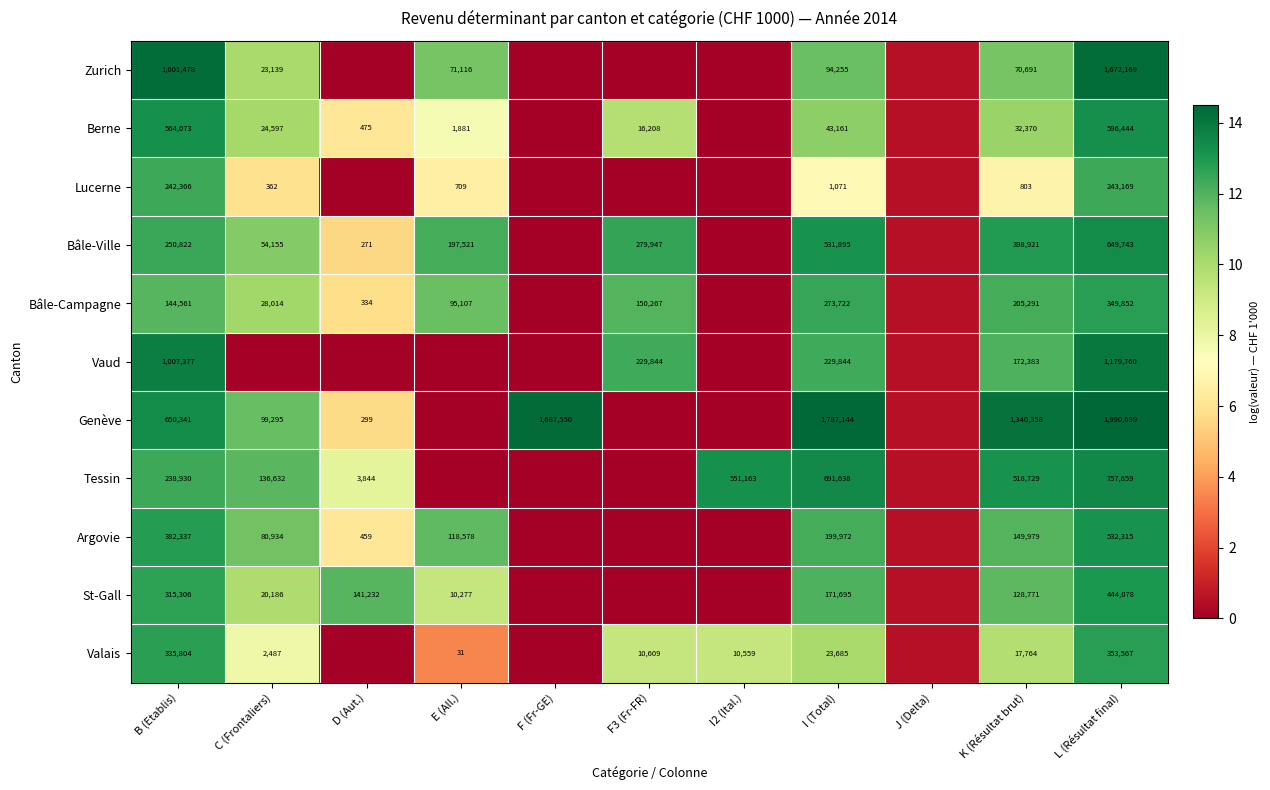

Count the number of categories in the chart.

11